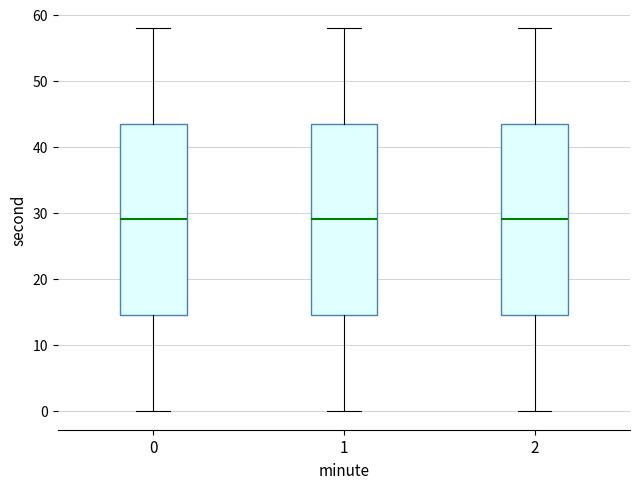

Reading left to right, transcribe this box plot: for each box, give where its median line is, the range the box spans, and where its two whiskers end, as read against the y-axis. The values are not printed on the chart, so give them approximately, as read against the axis.

0: median 29, box 15 to 44, whiskers 0 to 58
1: median 29, box 15 to 44, whiskers 0 to 58
2: median 29, box 15 to 44, whiskers 0 to 58